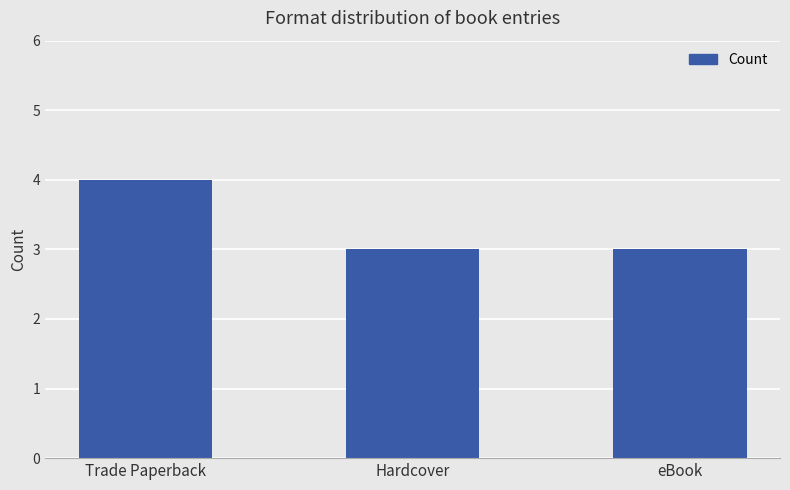

What is the sum of the values at Hardcover and Trade Paperback?

7